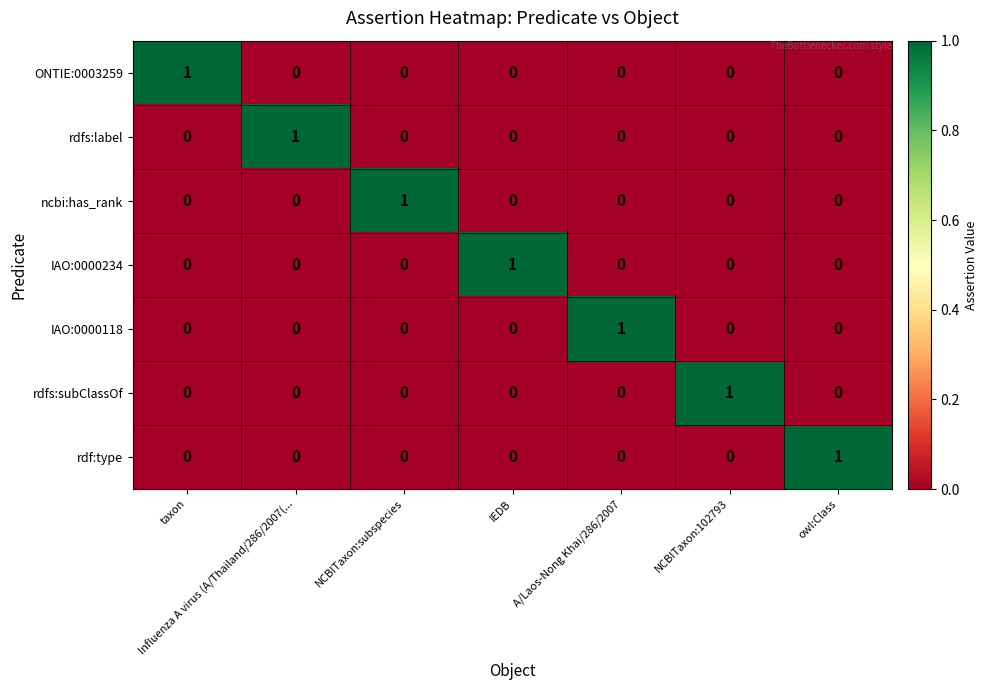

At which label does ncbi:has_rank reach its peak?

NCBITaxon:subspecies